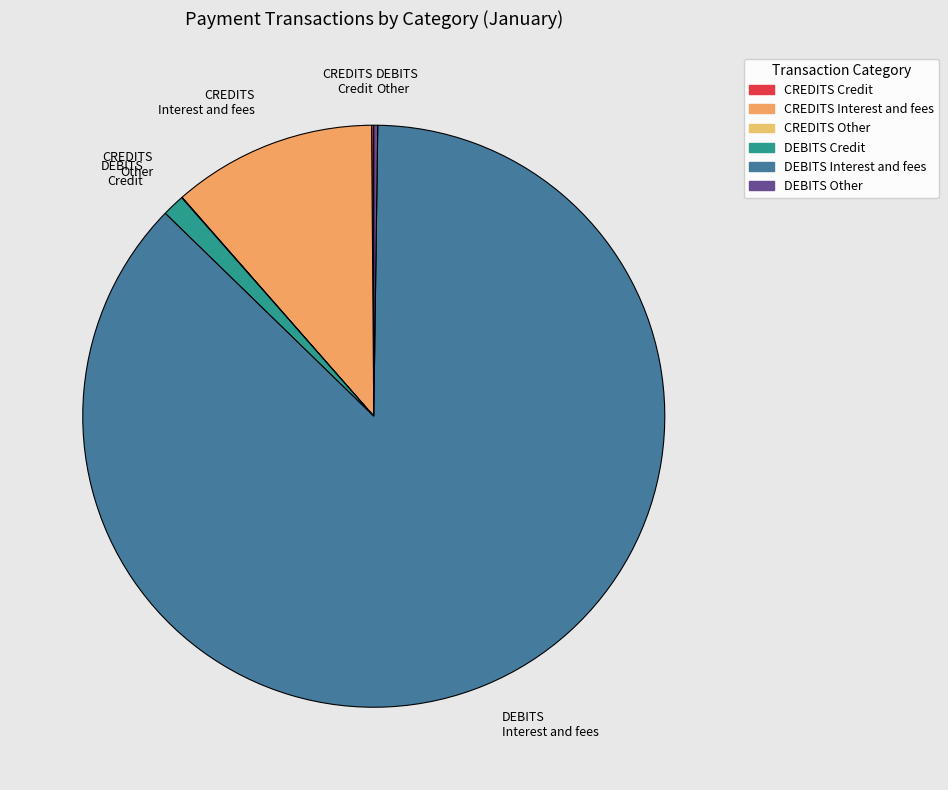

Which slice is the largest?

DEBITS Interest and fees